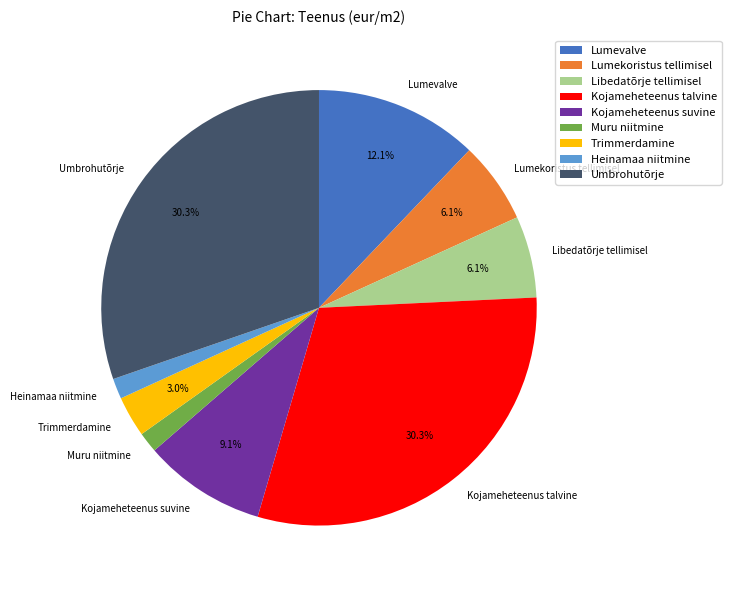

To the nearest percent, what is the difference between the Lumevalve and Kojameheteenus talvine slice percentages?

18%